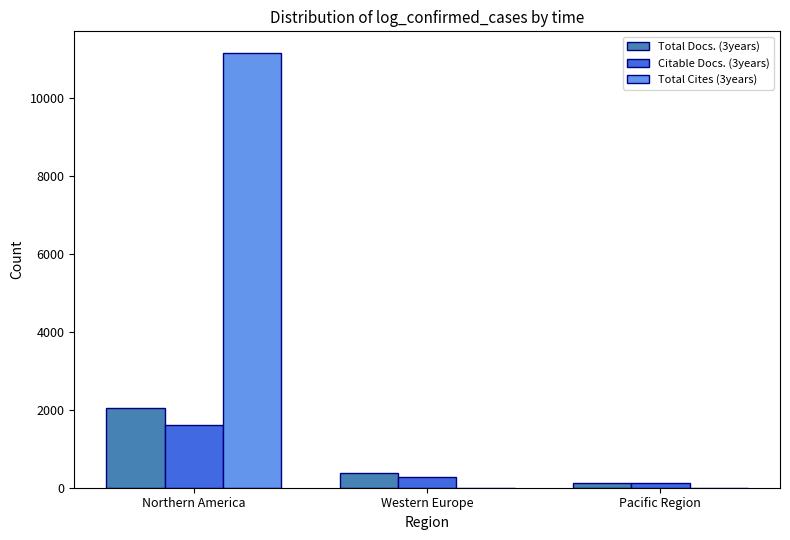

Which series changed the most between Northern America and Western Europe?

Total Cites (3years)